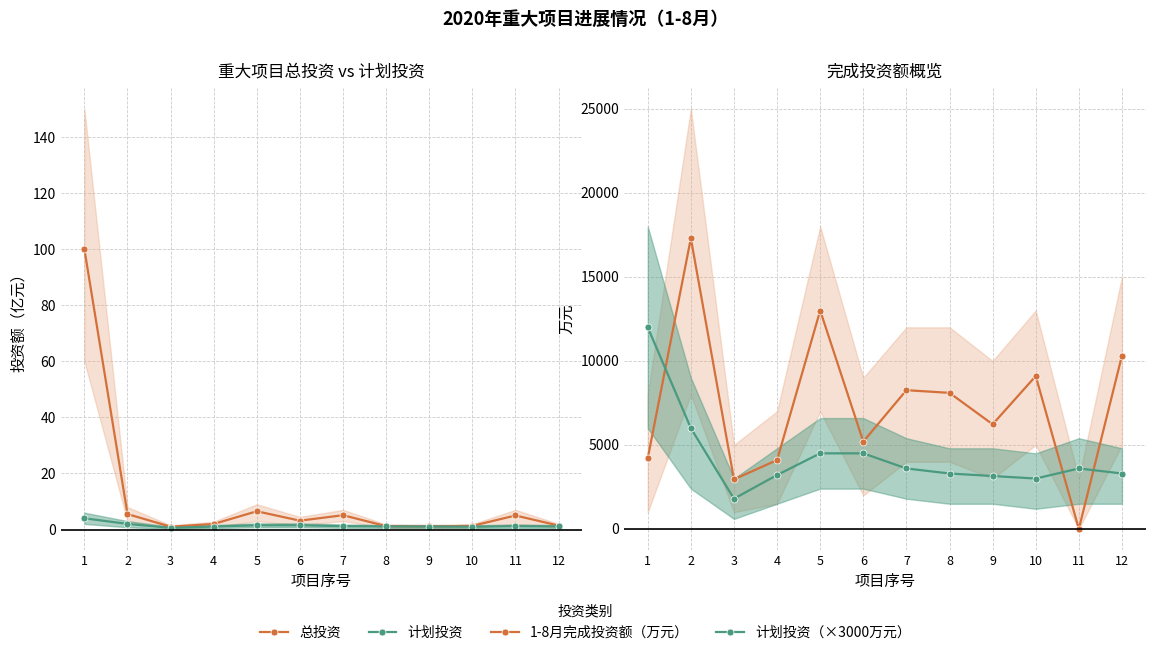

Which series has the largest total across all categories?

1-8月完成投资额（万元）